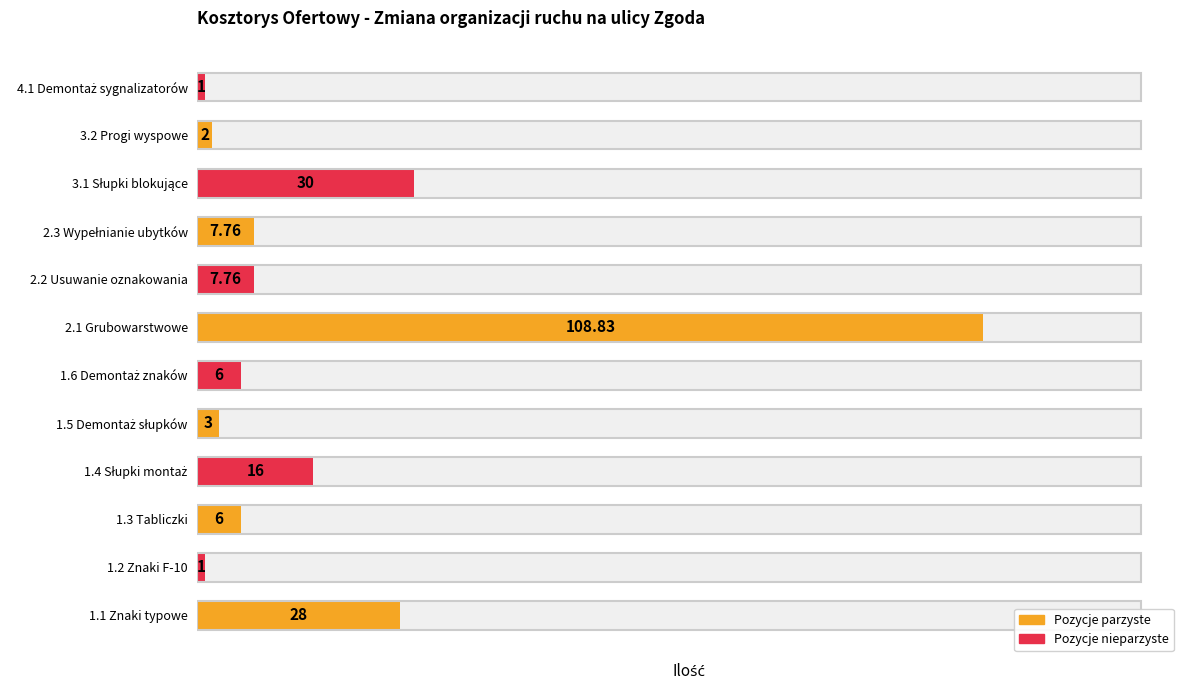

Is it true that the value at 1.1 Znaki typowe is 28.0?

True